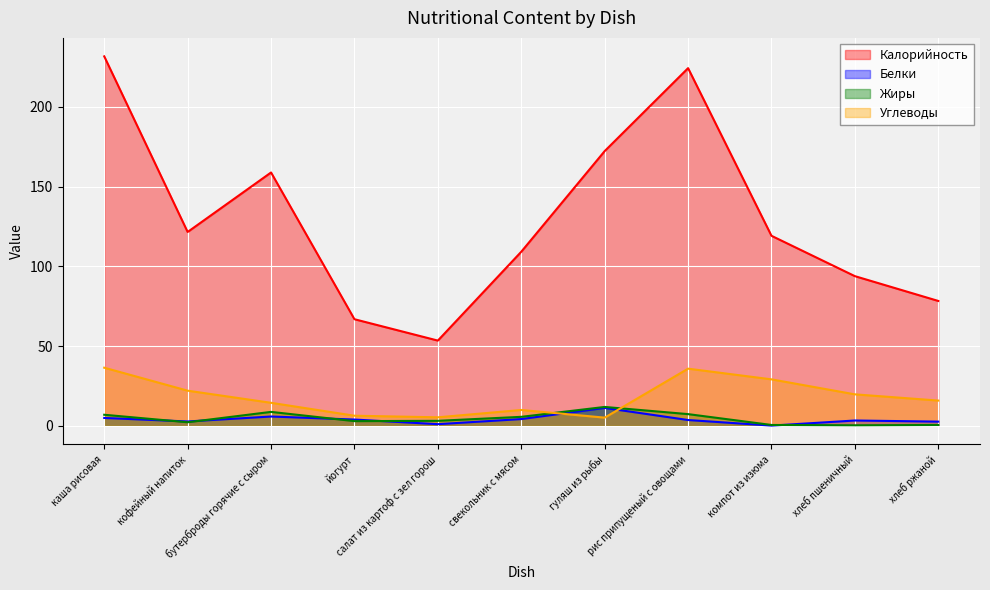

What is the difference between the maximum and minimum values in the Калорийность series?

178.2